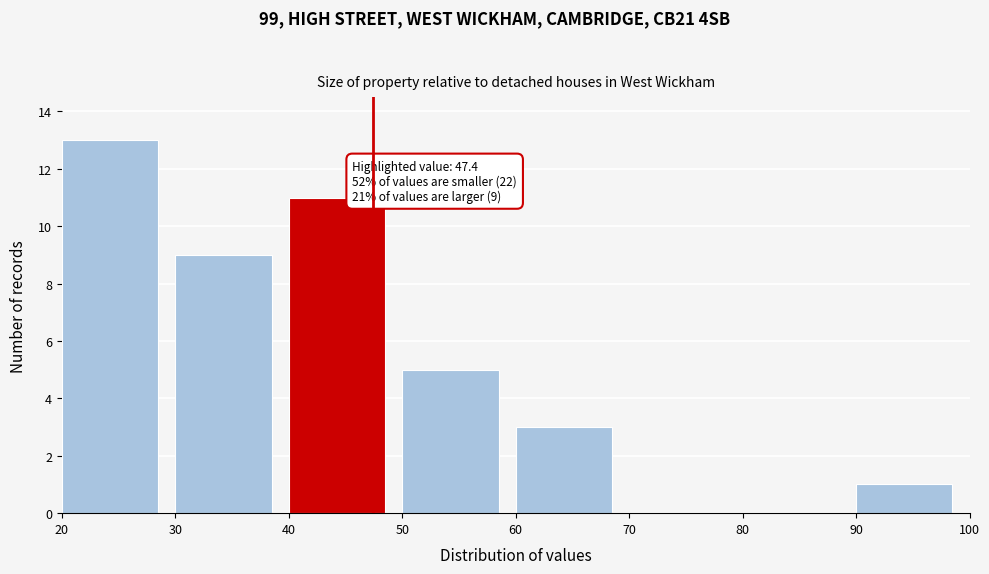

Which range on the x-axis has the tallest bar?

20 to 30